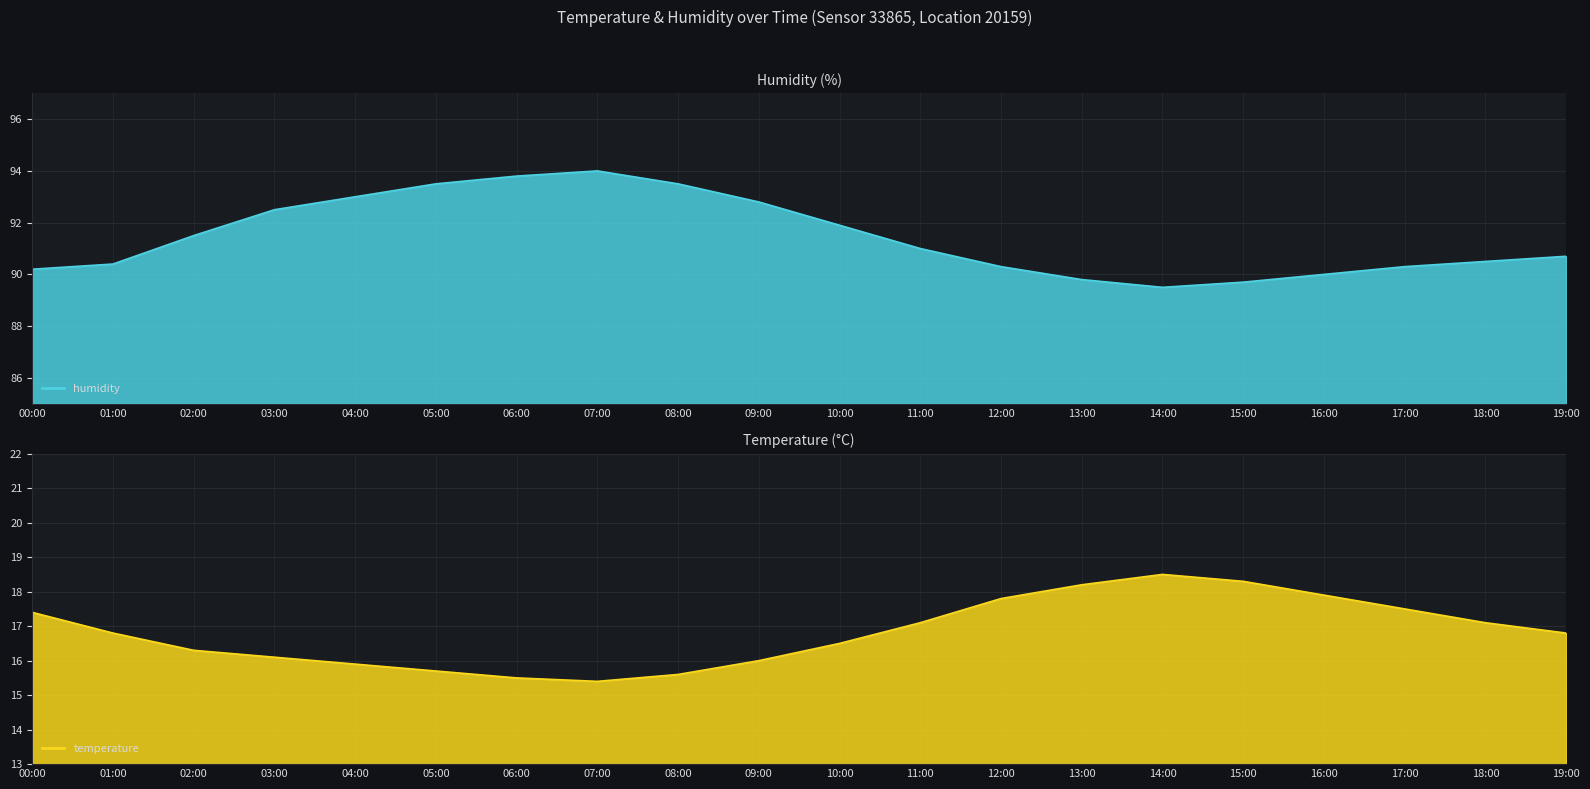

True or false: humidity and temperature intersect in this chart.

False